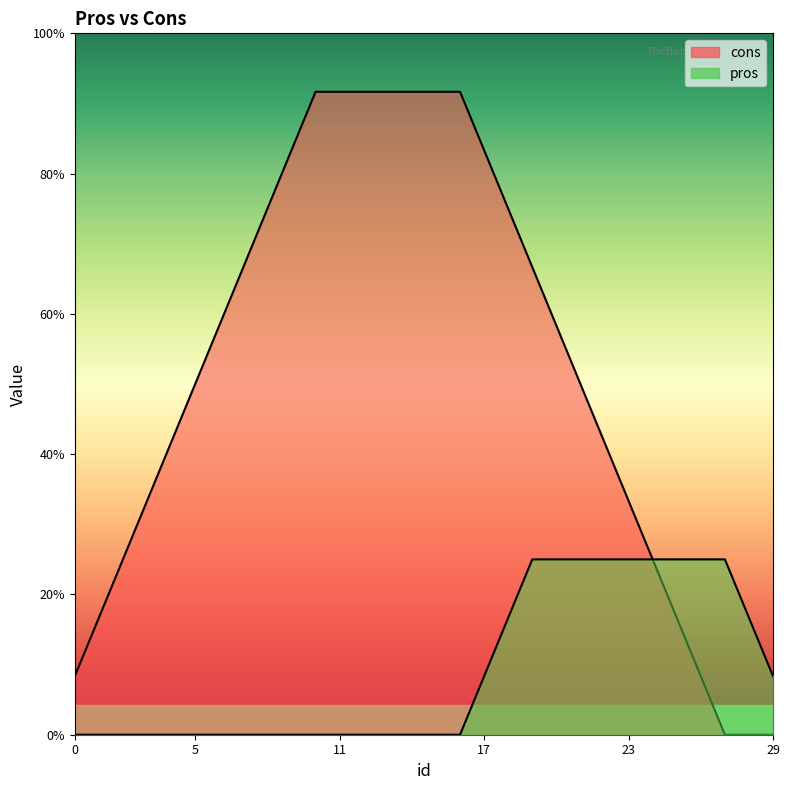

What is the sum of all pros values?

33